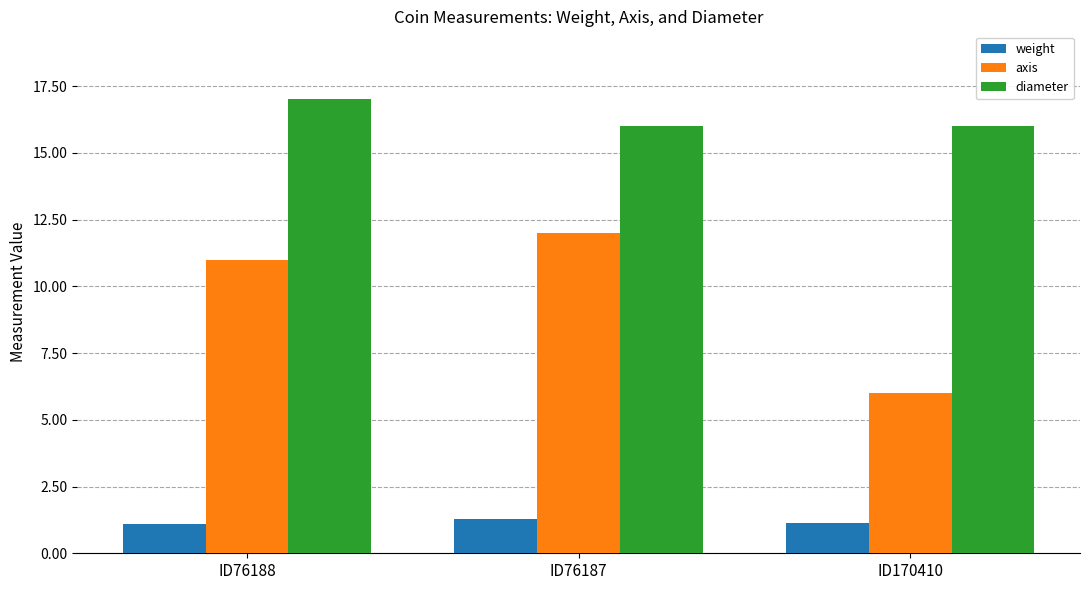

What is the difference between the highest and lowest values at ID76187?

14.7